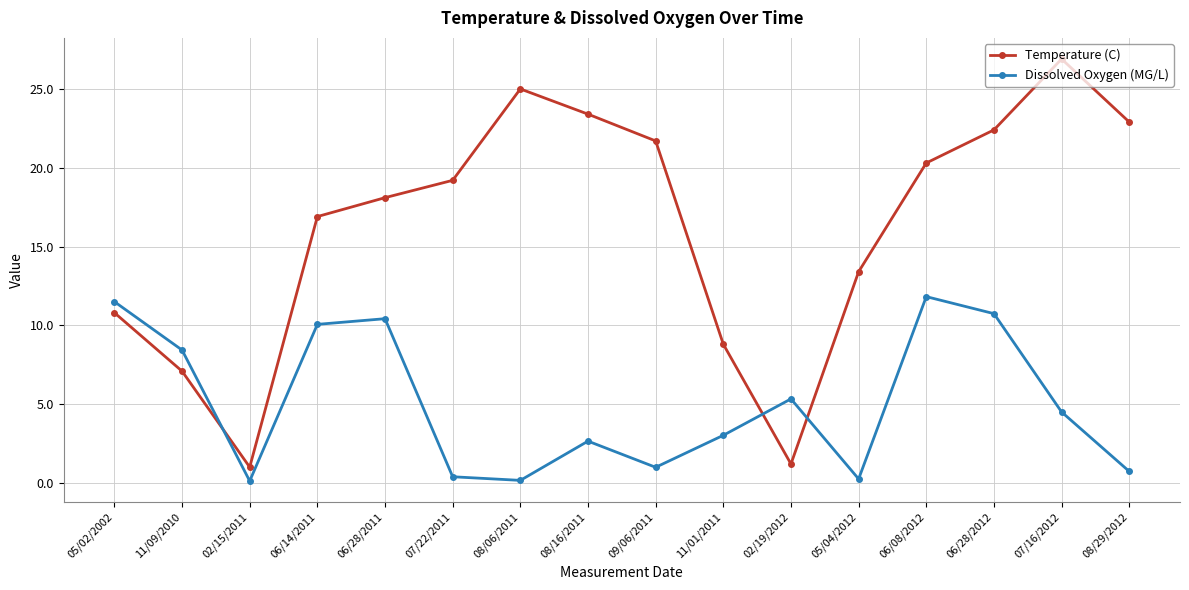

What is the value of the Dissolved Oxygen (MG/L) point at the 13th from the left?

11.8